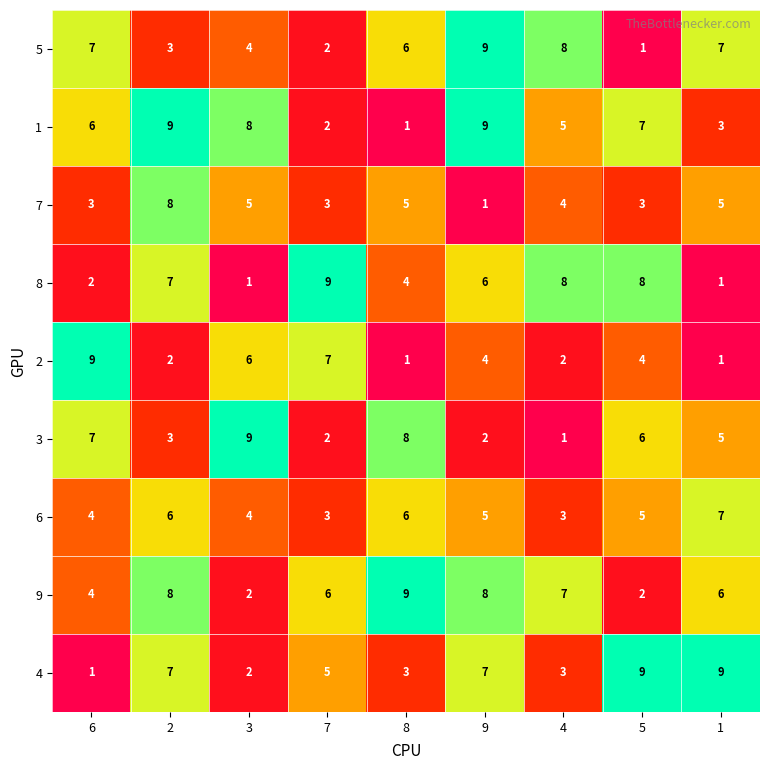

Which series has the largest total across all categories?

9